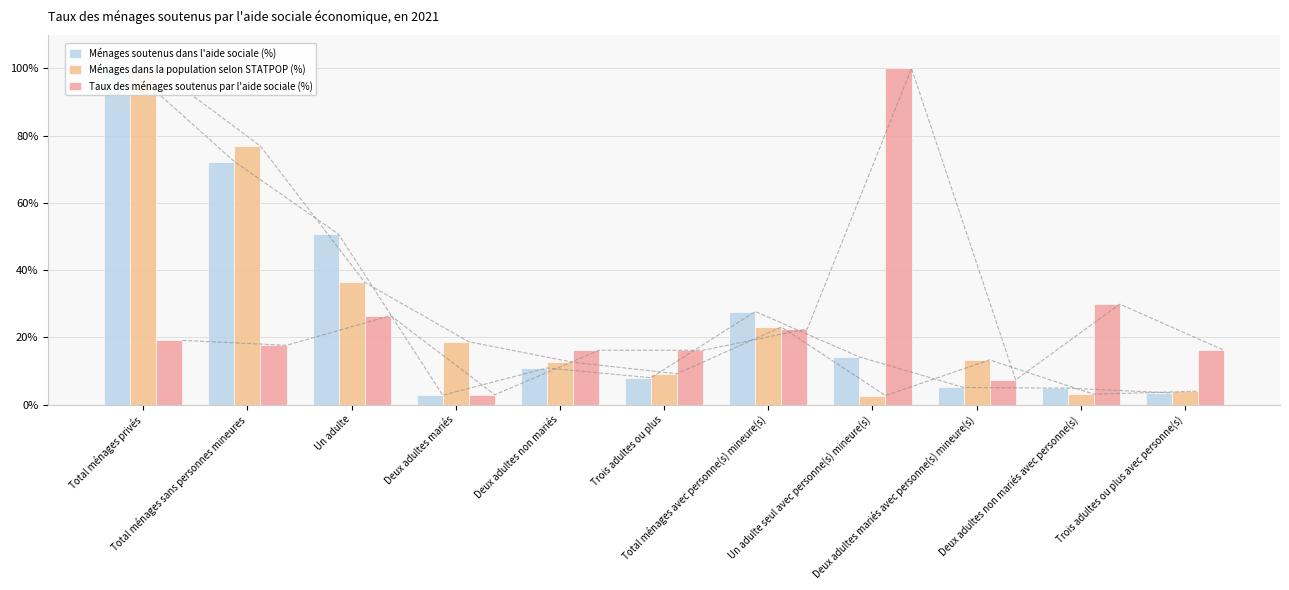

What is the average value of the Taux des ménages soutenus par l'aide sociale (%) series?

25.0